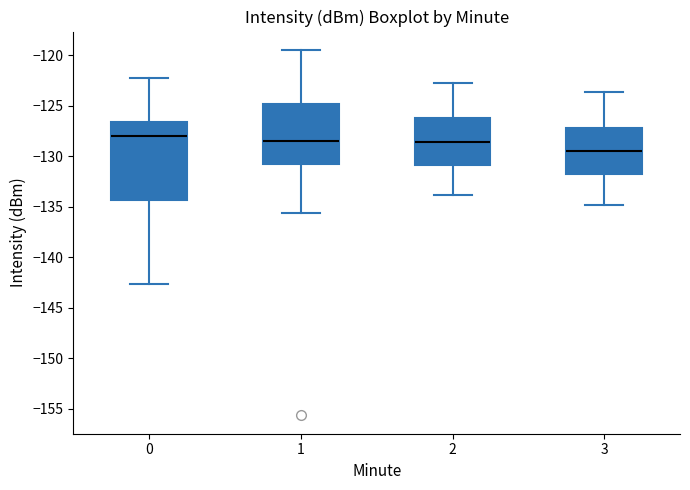

Which box has the lowest median line?

3